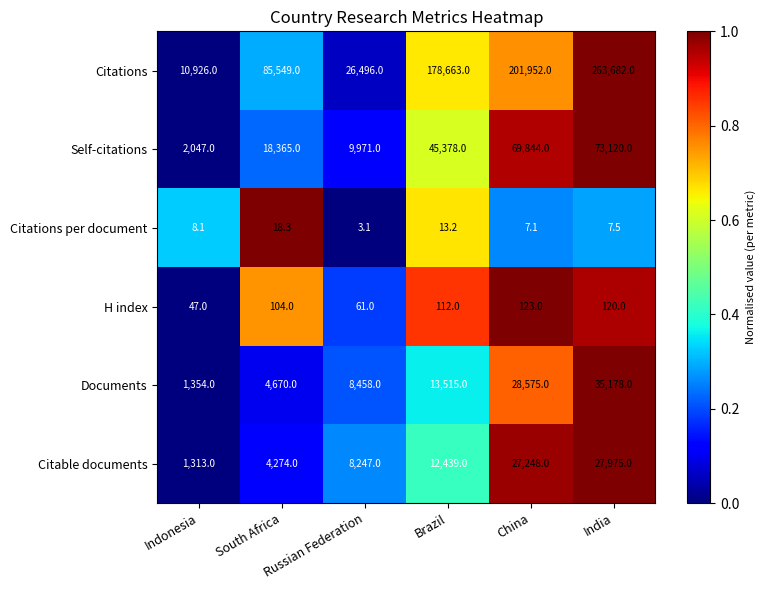

What is the sum of the Citations values at Indonesia and China?

212878.0